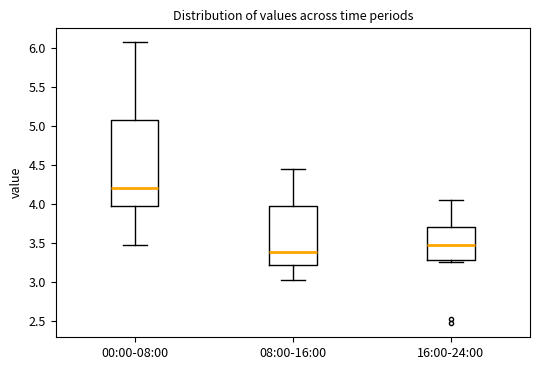

Which box has the lowest median line?

08:00-16:00